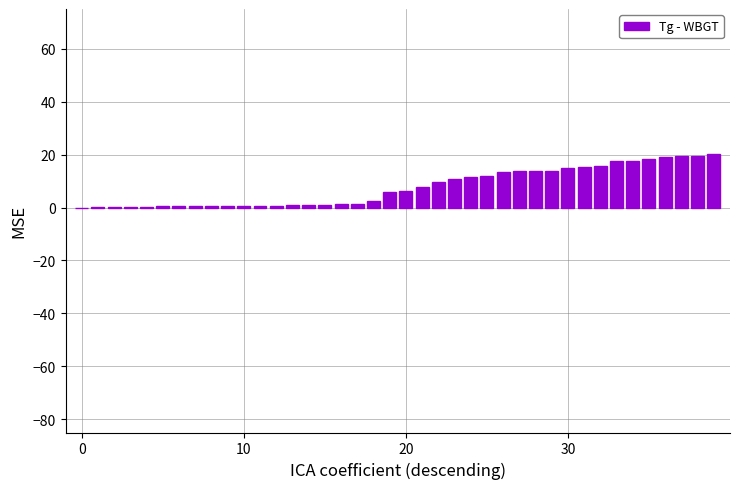

What is the maximum value shown in the chart?

20.4